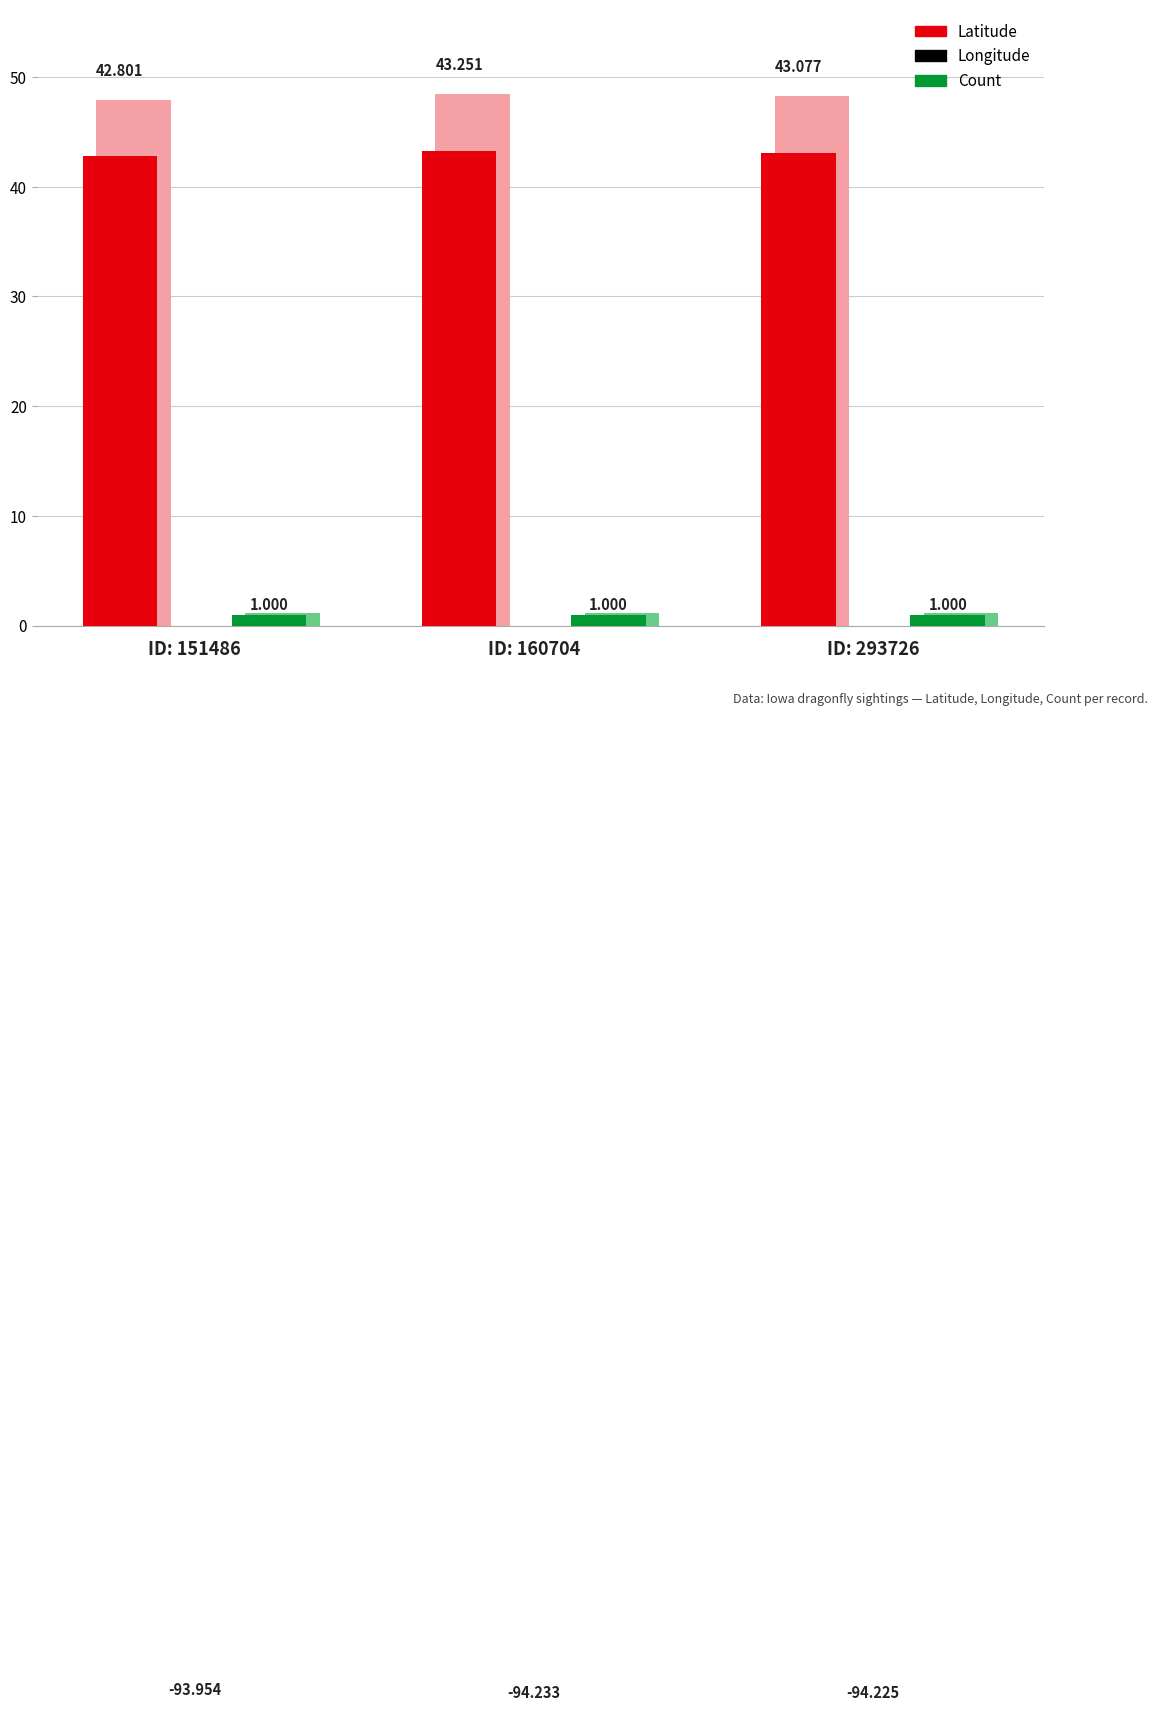

Which has a higher value, ID: 293726 or ID: 151486?

ID: 293726